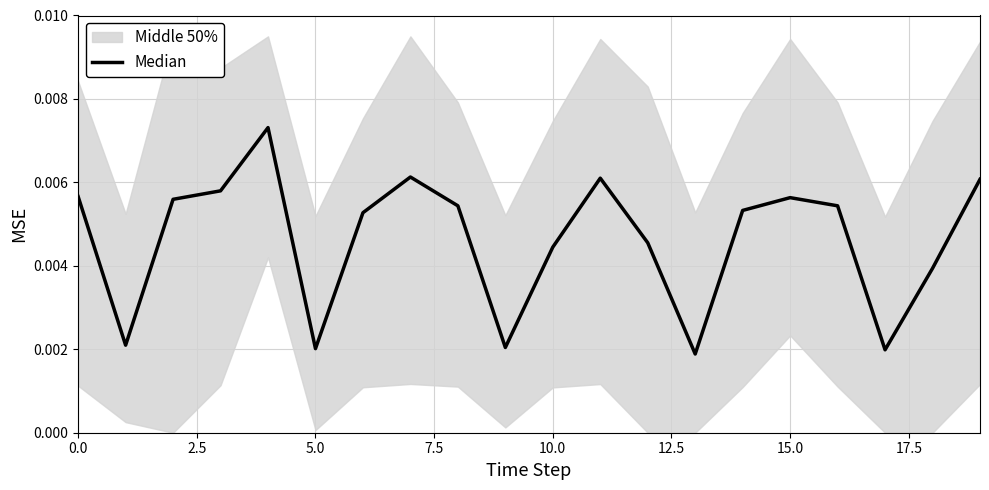

Is this an area chart (filled region under the line)?

No